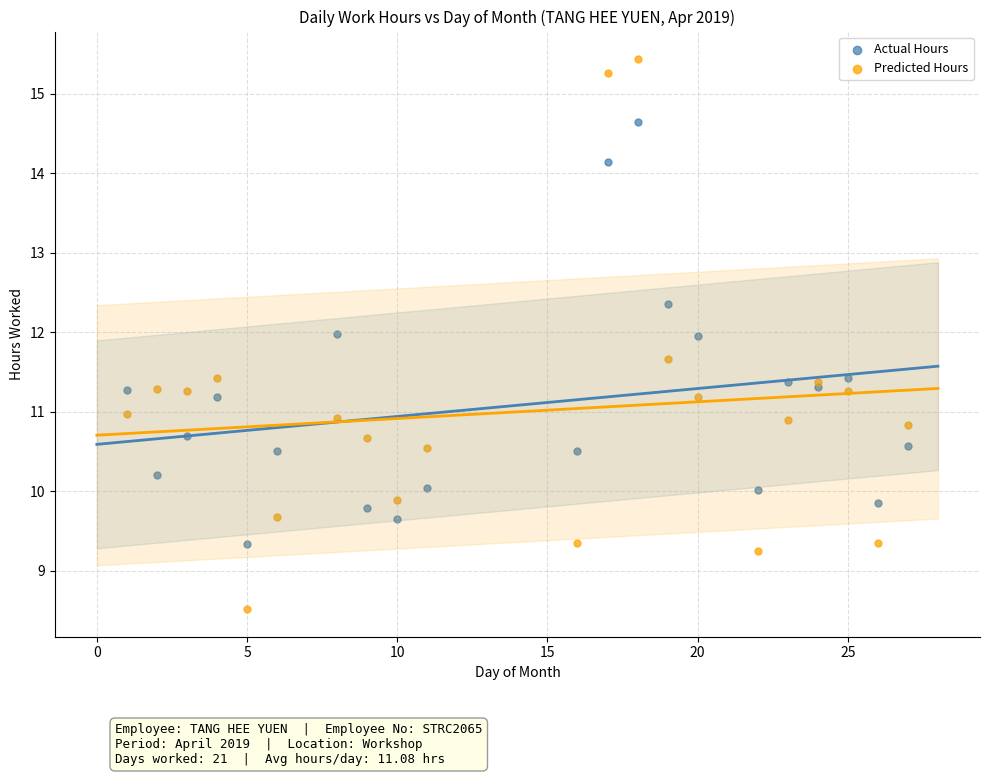

Which series reaches the maximum Y coordinate?

Predicted Hours